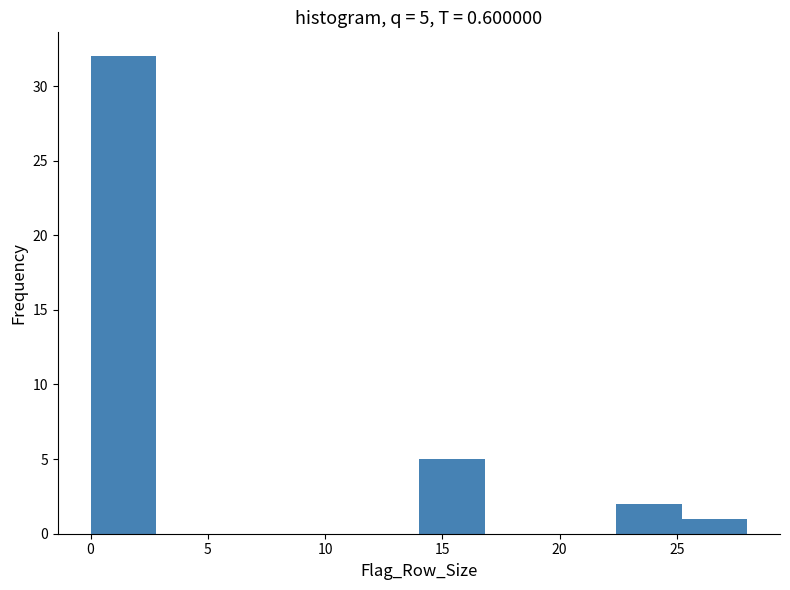

Over which range of the x-axis is the bar tallest?

0.0 to 2.8